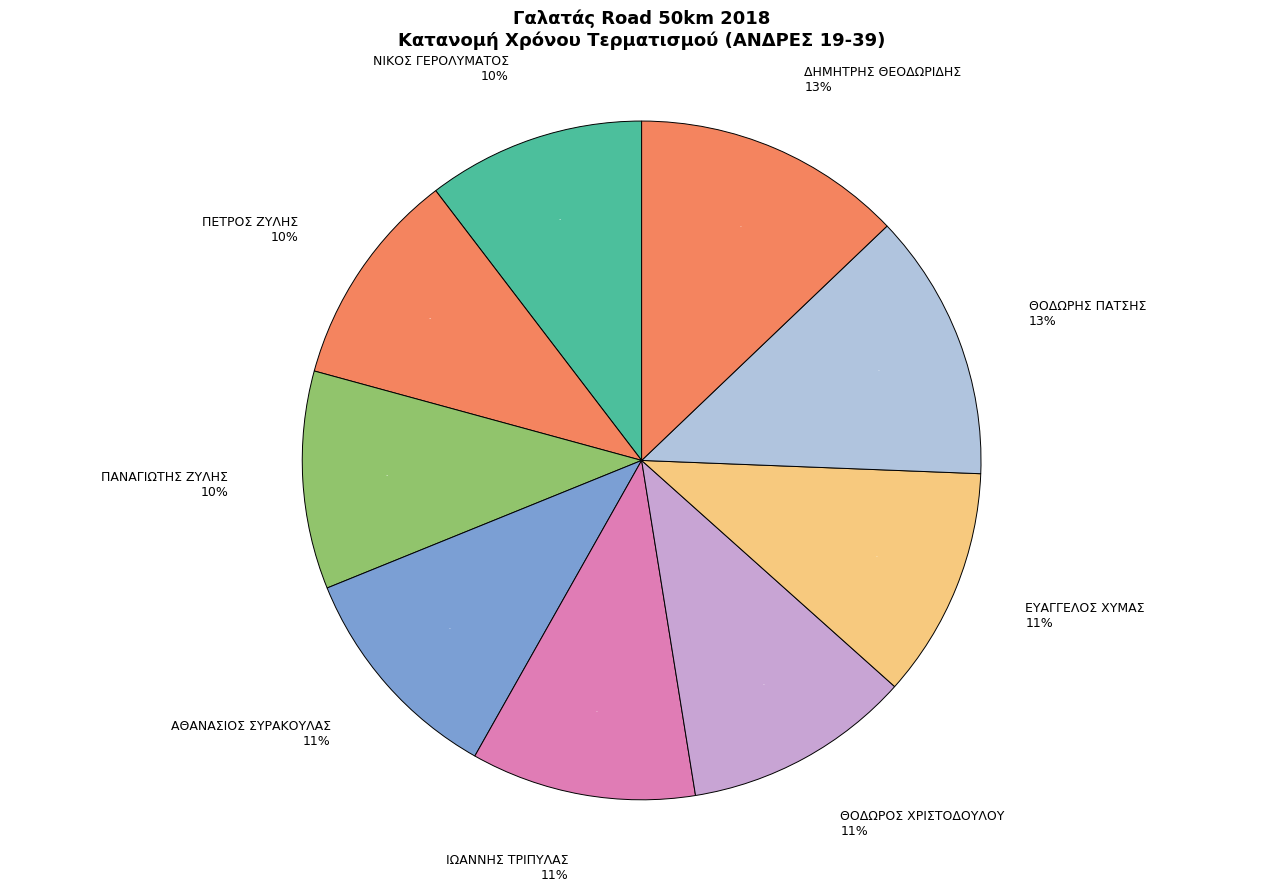

Which slice is the smallest?

ΝΙΚΟΣ ΓΕΡΟΛΥΜΑΤΟΣ